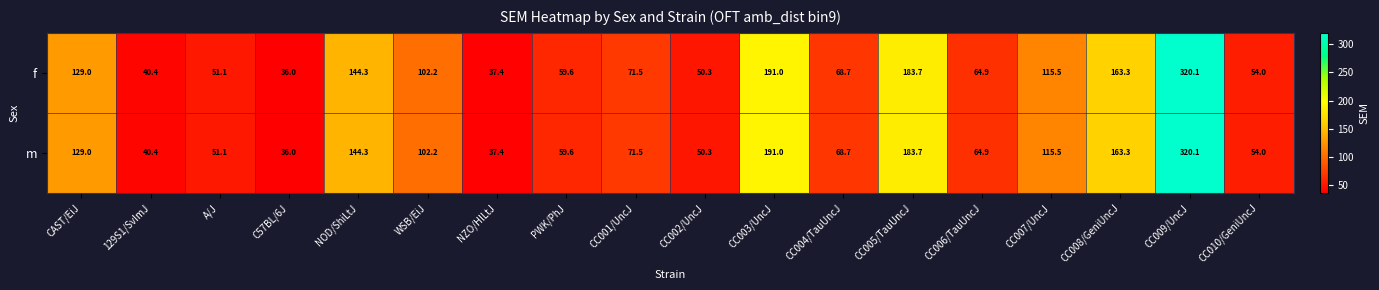

What is the greatest value displayed?

320.1